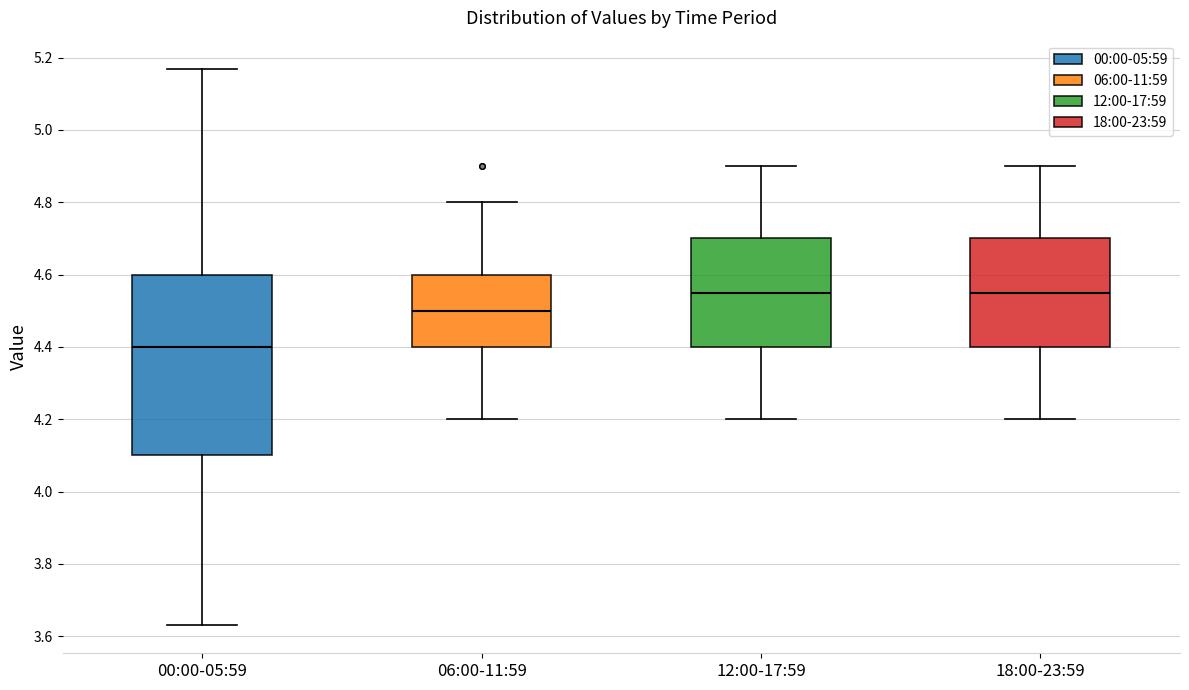

Which box is the tallest, from its lower edge to its upper edge?

00:00-05:59